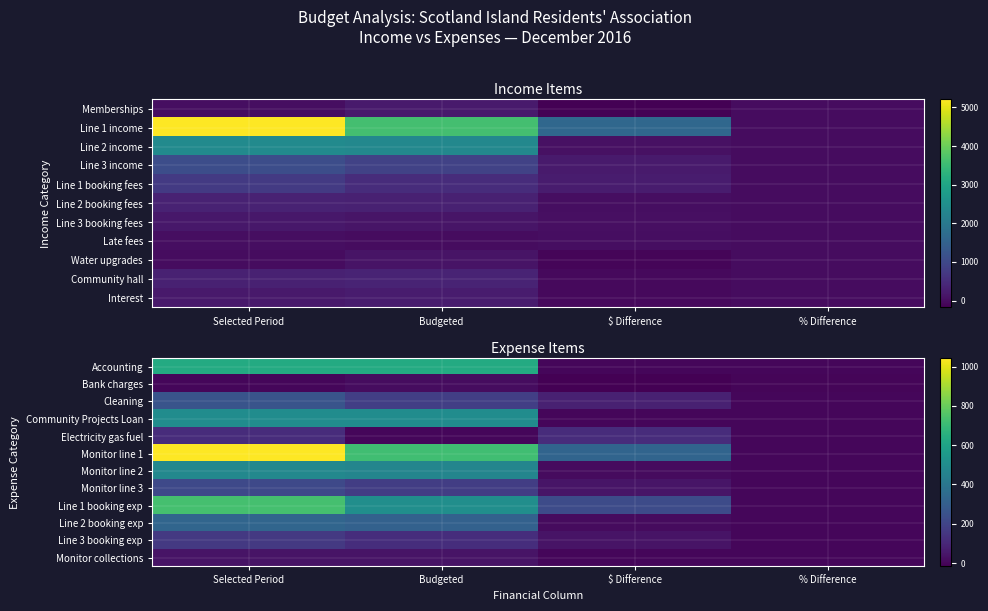

What is the approximate value of Community Projects Loan at Selected Period?

500.0